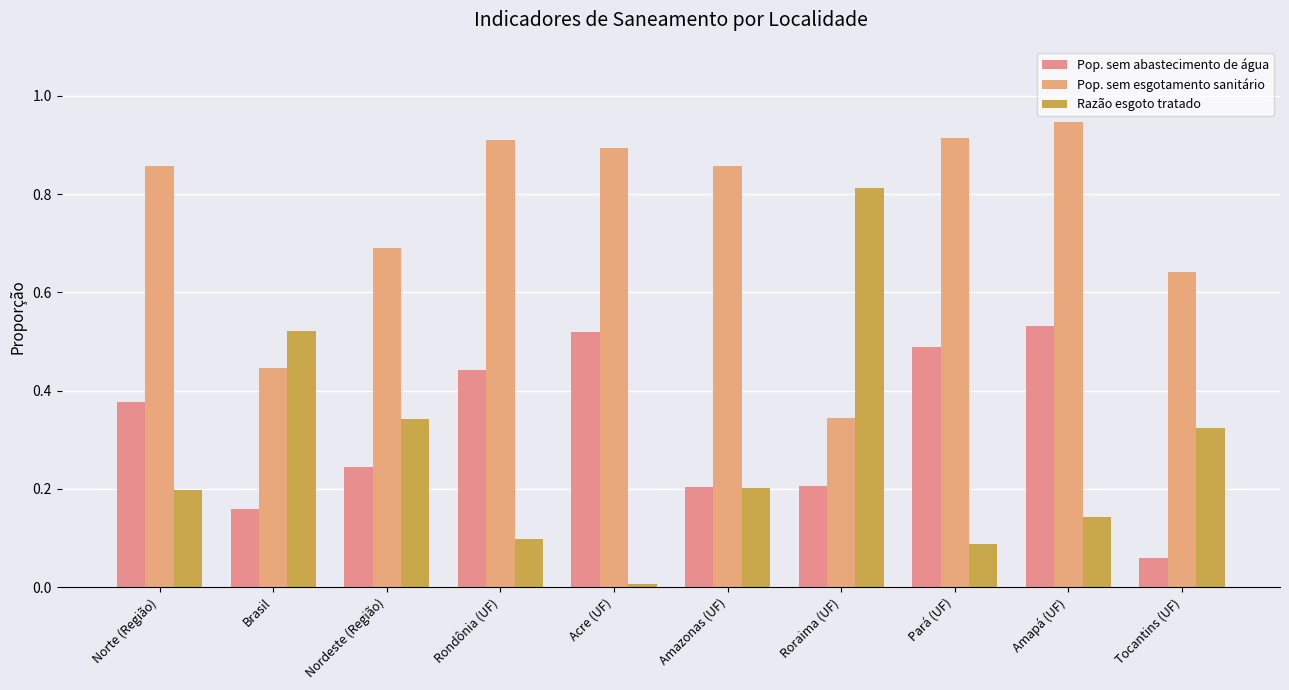

How many Pop. sem abastecimento de água values are between 0 and 1?

10